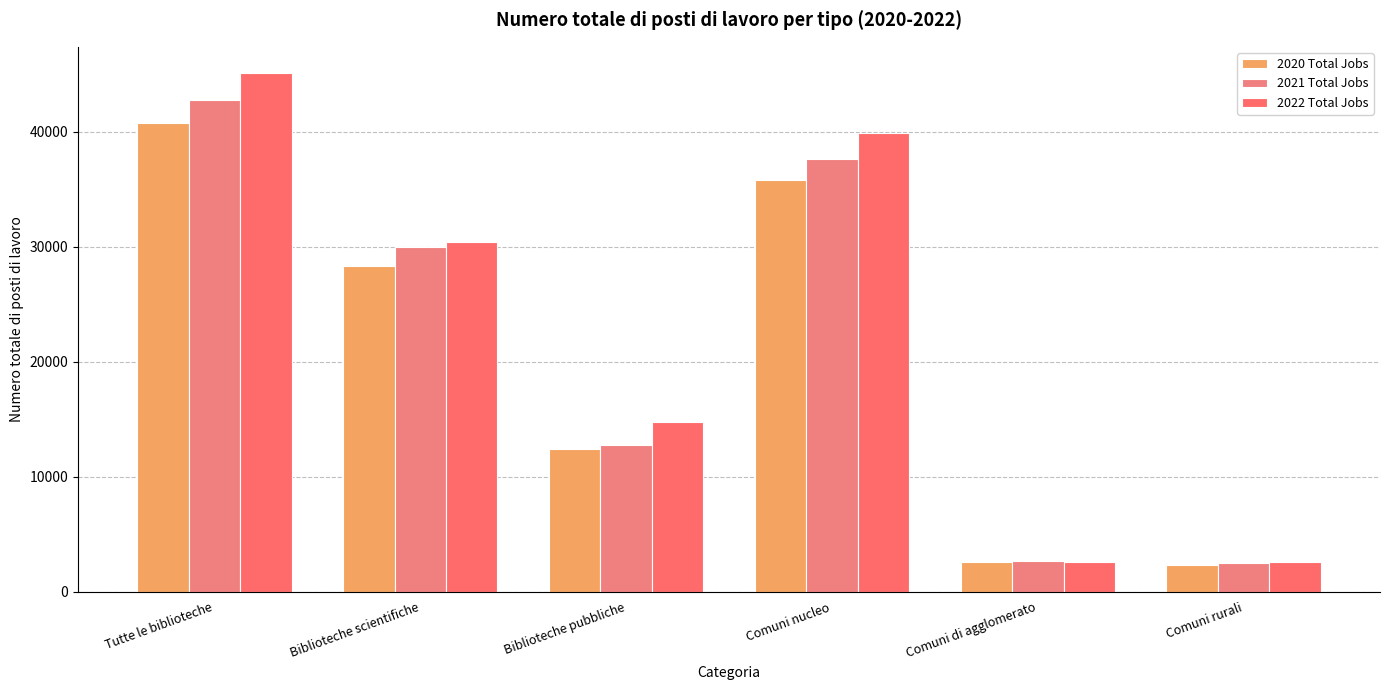

Reading left to right, list all the values displayed in this chart.

2020 Total Jobs: 40771.0	28317.0	12454.0	35827.0	2623.1	2320.9
2021 Total Jobs: 42792.0	30028.0	12764.0	37659.0	2649.9	2482.5
2022 Total Jobs: 45153.0	30398.0	14756.0	39933.0	2618.6	2601.3